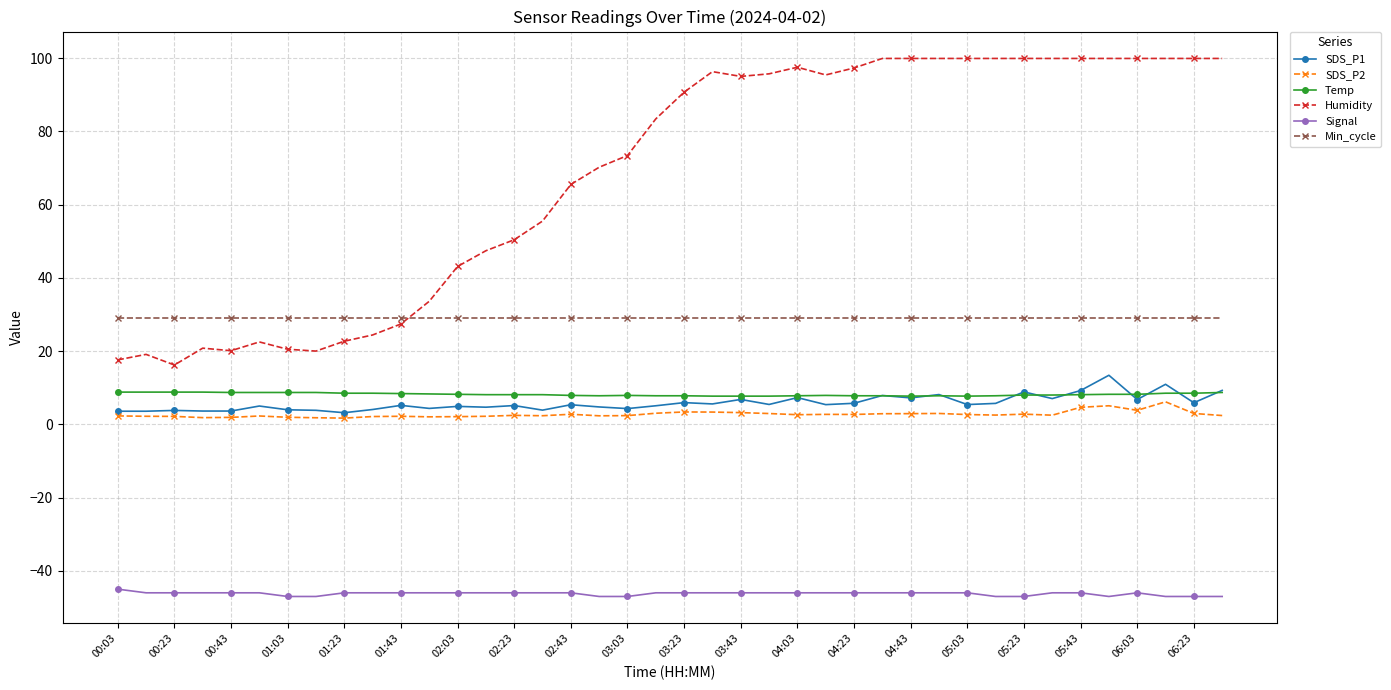

True or false: Humidity and SDS_P2 cross at least once.

False